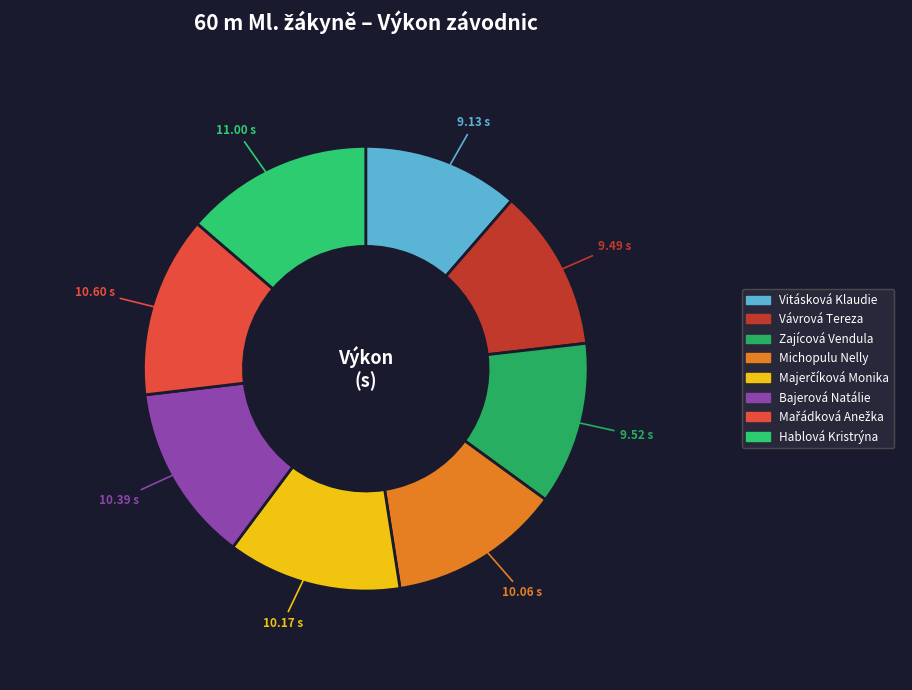

How many segments does this pie chart have?

8